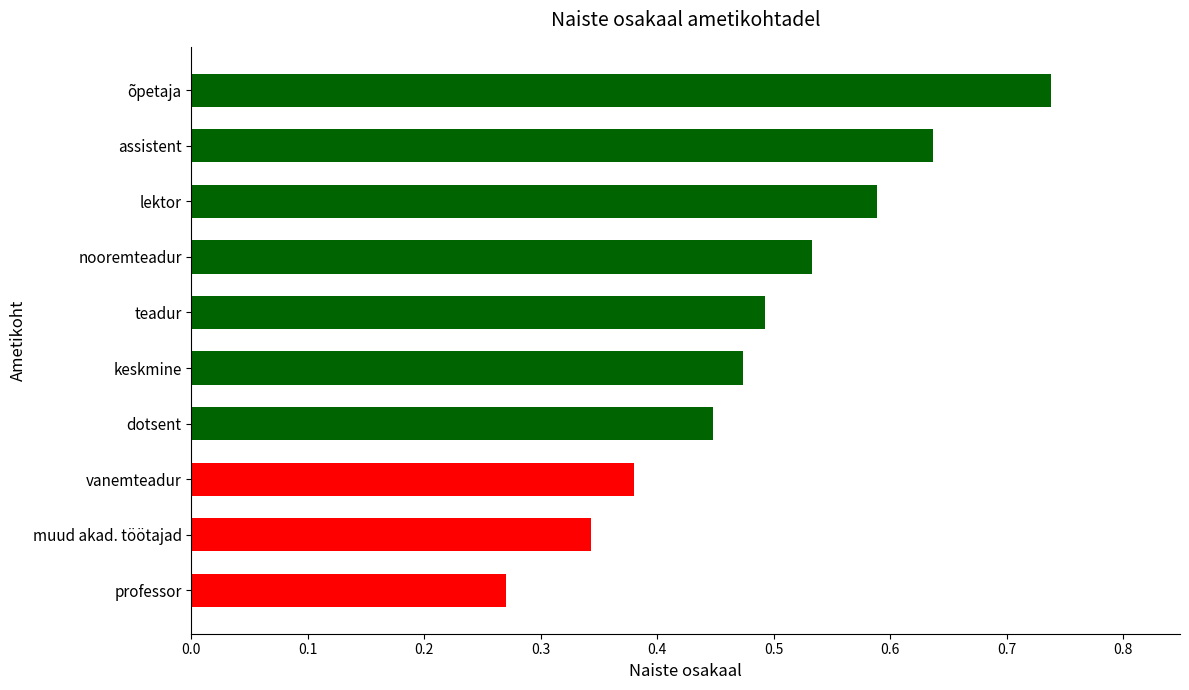

The chart shows a value of 0.5 at nooremteadur. True or false?

True